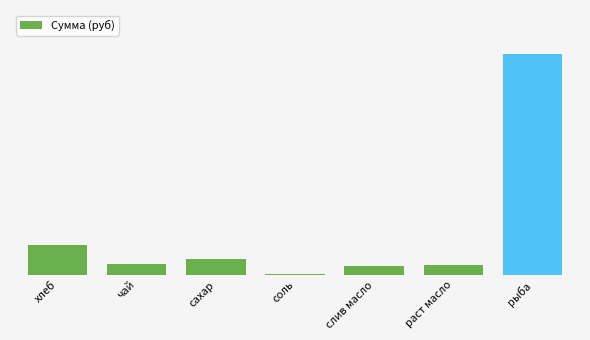

Between рыба and сахар, which is larger?

рыба